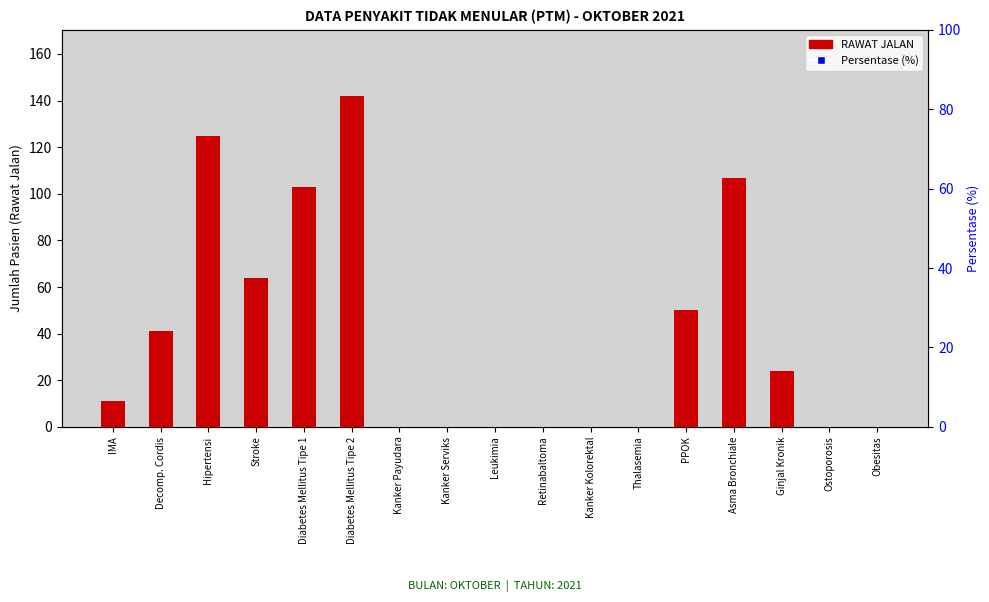

At which category is the sum across all series the highest?

Diabetes Mellitus Tipe 2